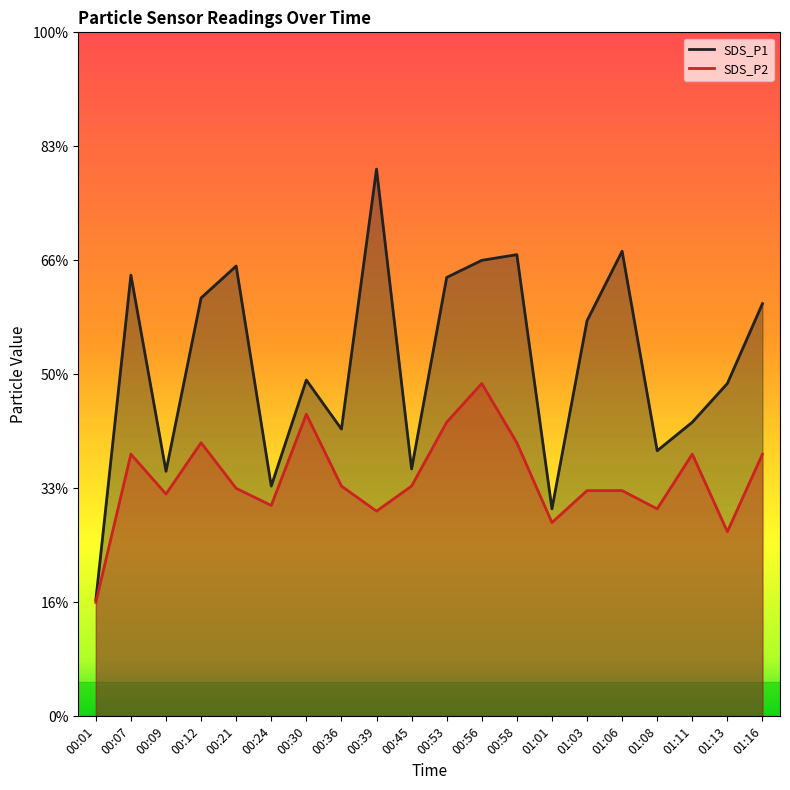

Rank the series by their average value, from lowest to highest.

SDS_P2, SDS_P1